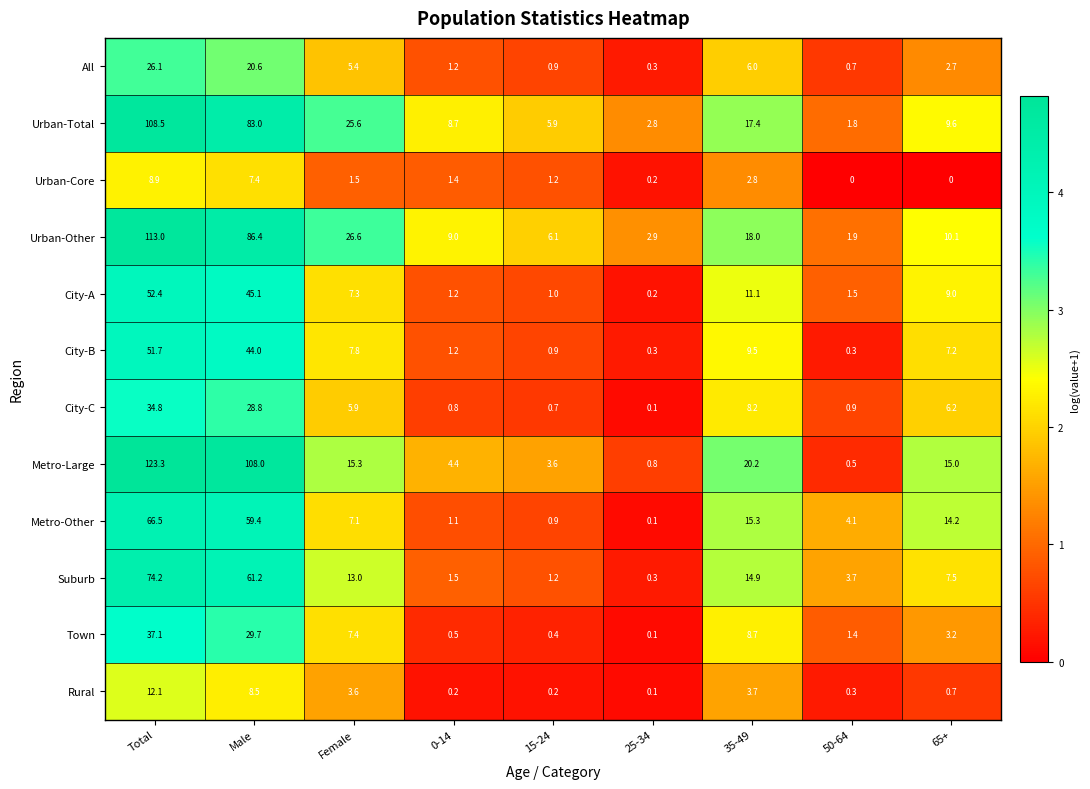

At how many categories does at least one series exceed 1?

9